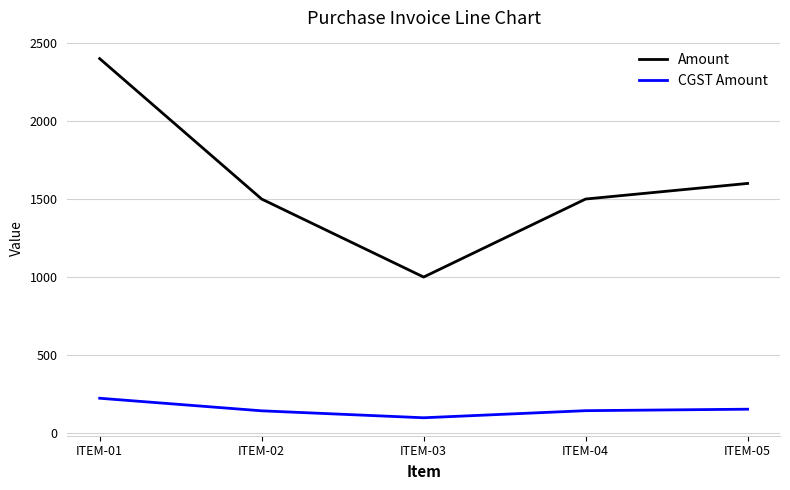

What is the sum of all CGST Amount values?

760.5